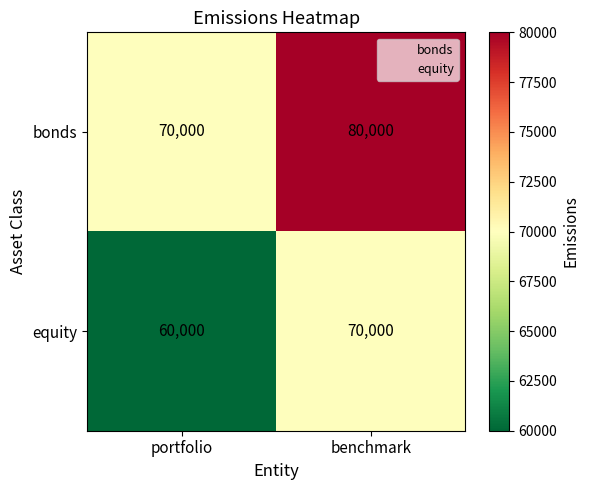

How many series are shown in this chart?

2